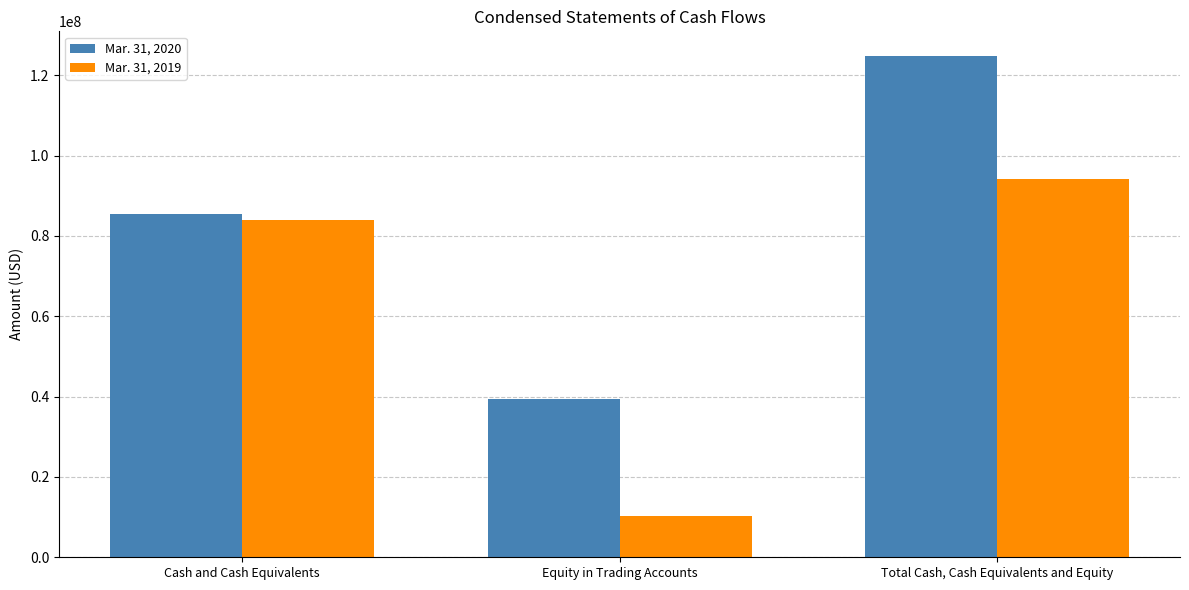

At which label does Mar. 31, 2020 reach its peak?

Total Cash, Cash Equivalents and Equity